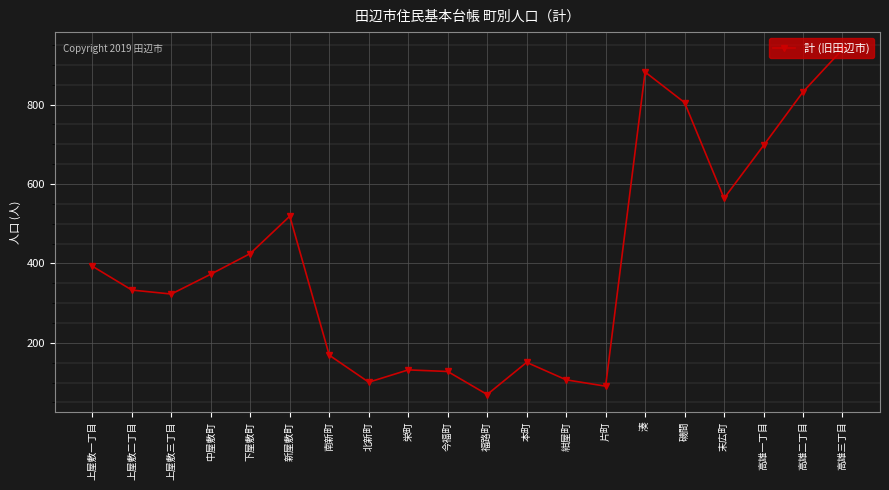

True or false: the data shows 1503 at 高雄三丁目.

False